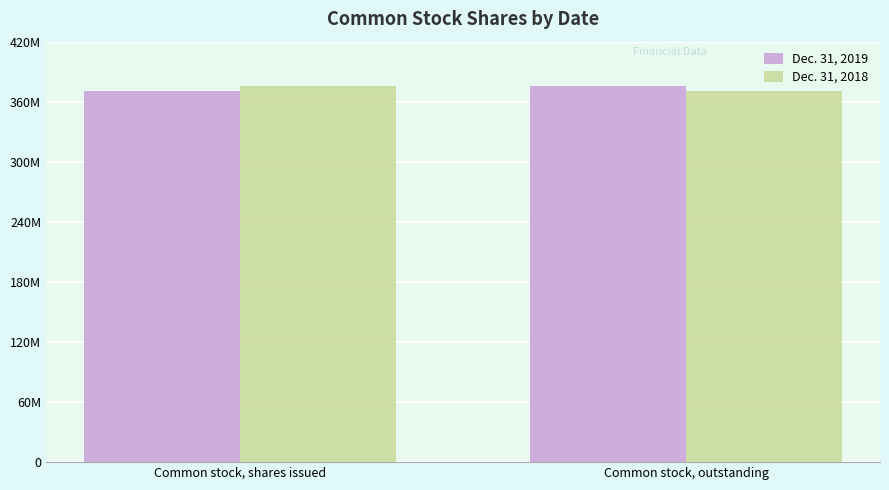

Is the value of Dec. 31, 2019 at Common stock, shares issued greater than the value of Dec. 31, 2018 at Common stock, outstanding?

No